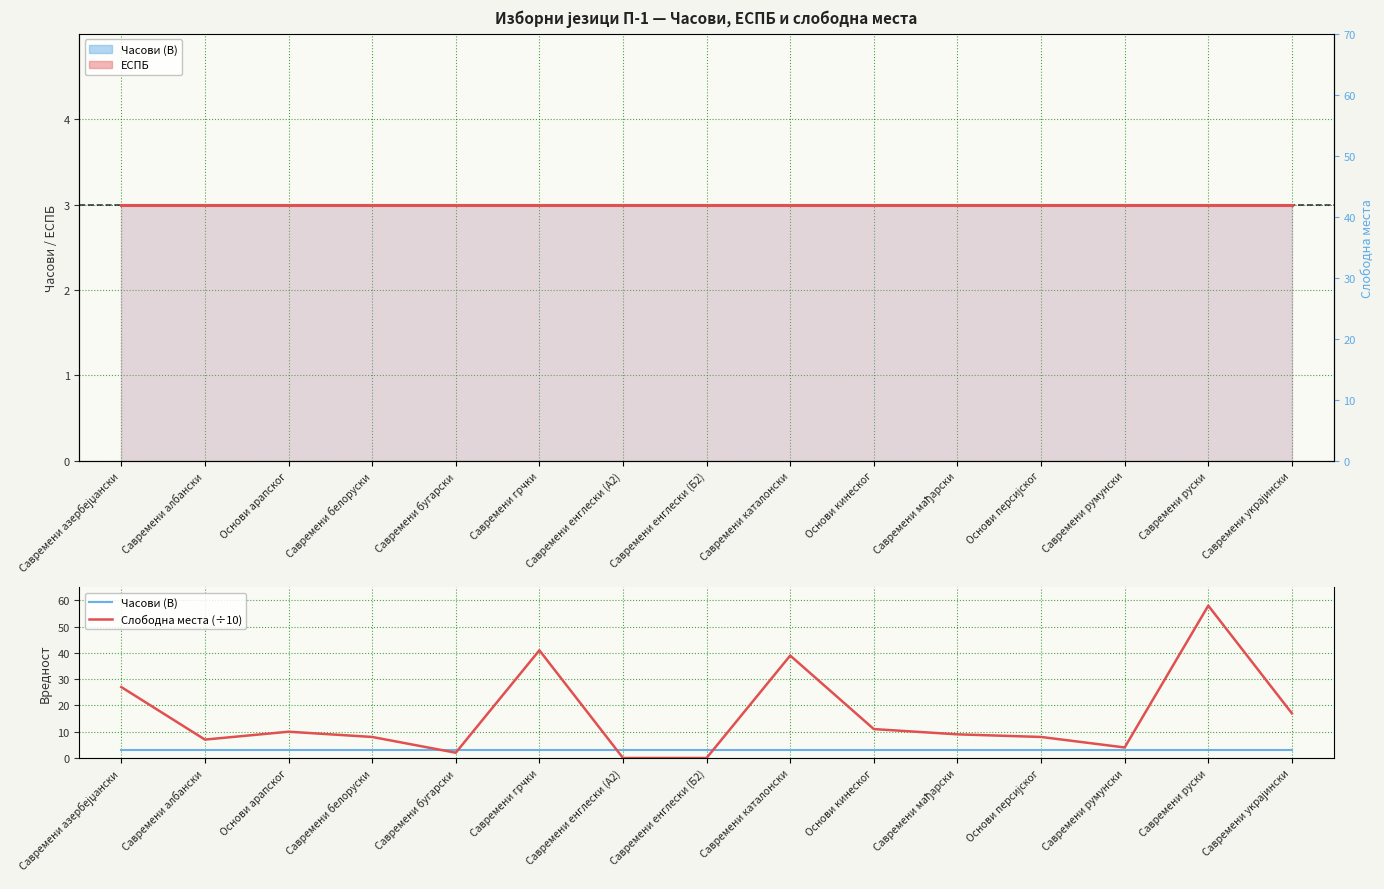

Which category has the lowest value in the Слободна места (÷10) series?

Савремени енглески (А2)